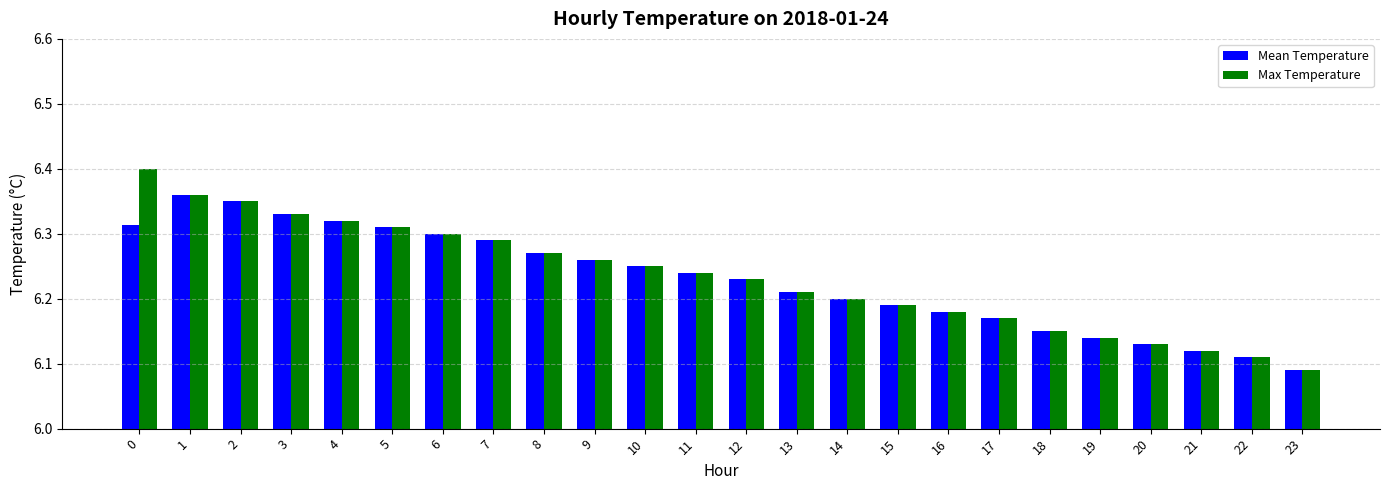

What is the total value across all series at 20?

12.3